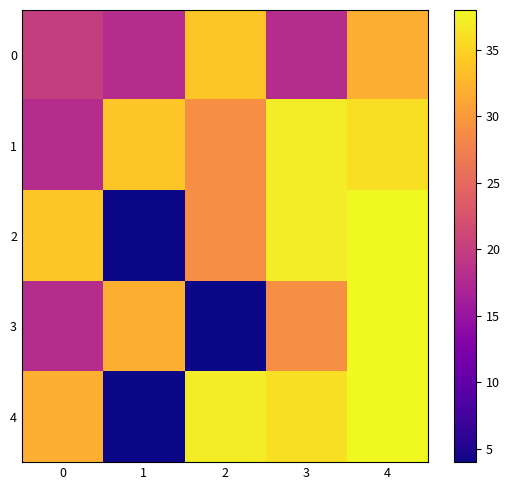

Rank the series at 0 from highest to lowest value.

2, 4, 0, 1, 3